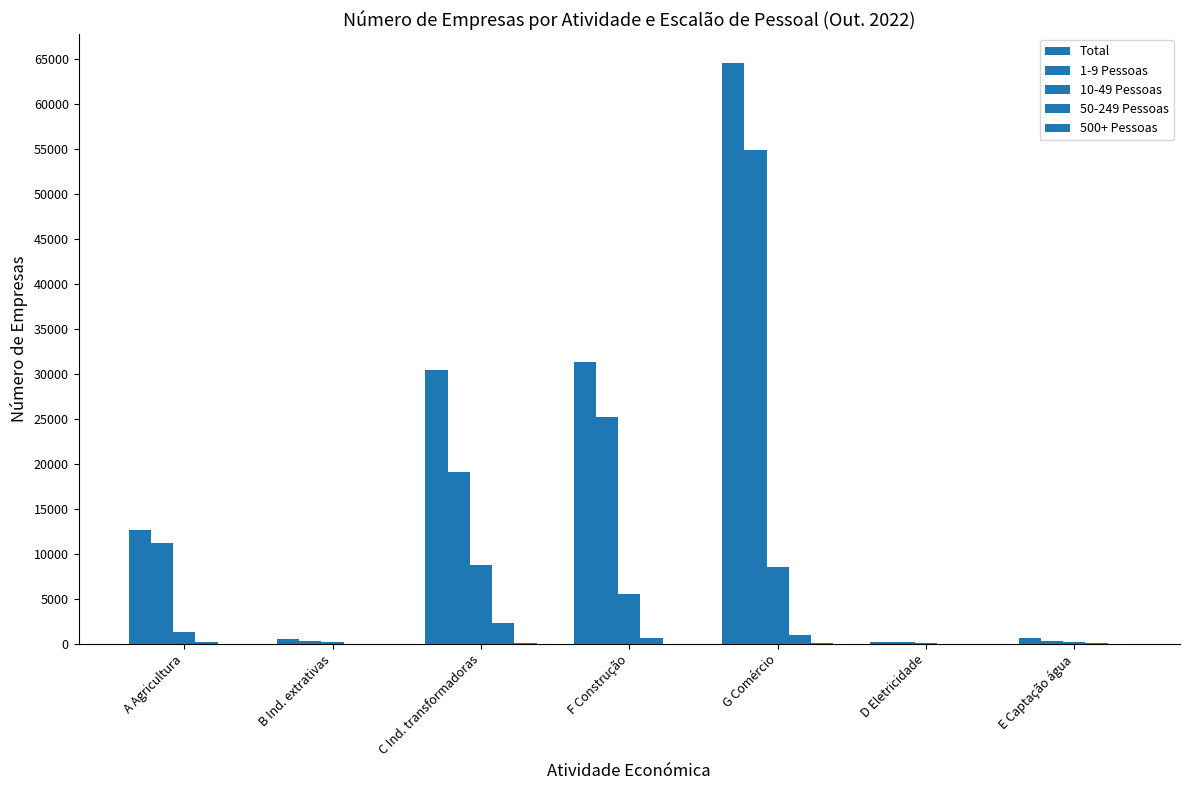

How many distinct data groups are displayed?

5